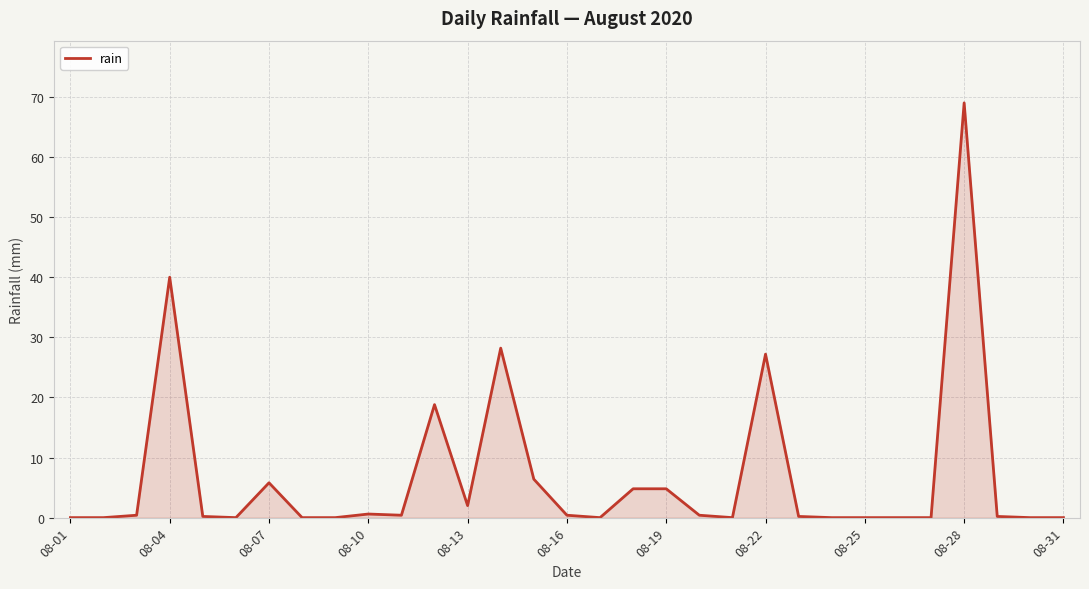

What is the maximum value shown in the chart?

69.0